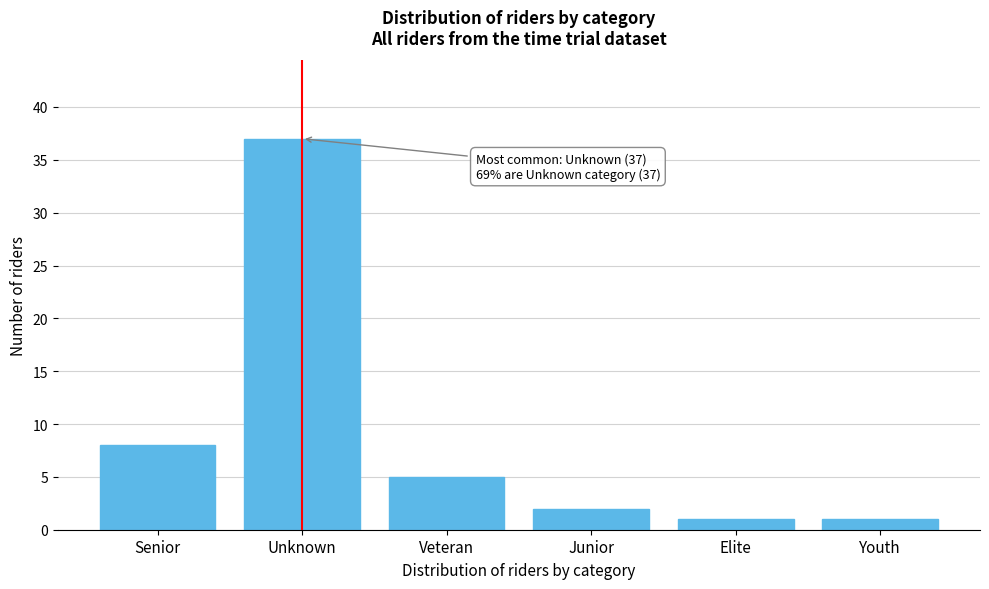

Reading left to right, transcribe all the data shown in this chart.

8	37	5	2	1	1